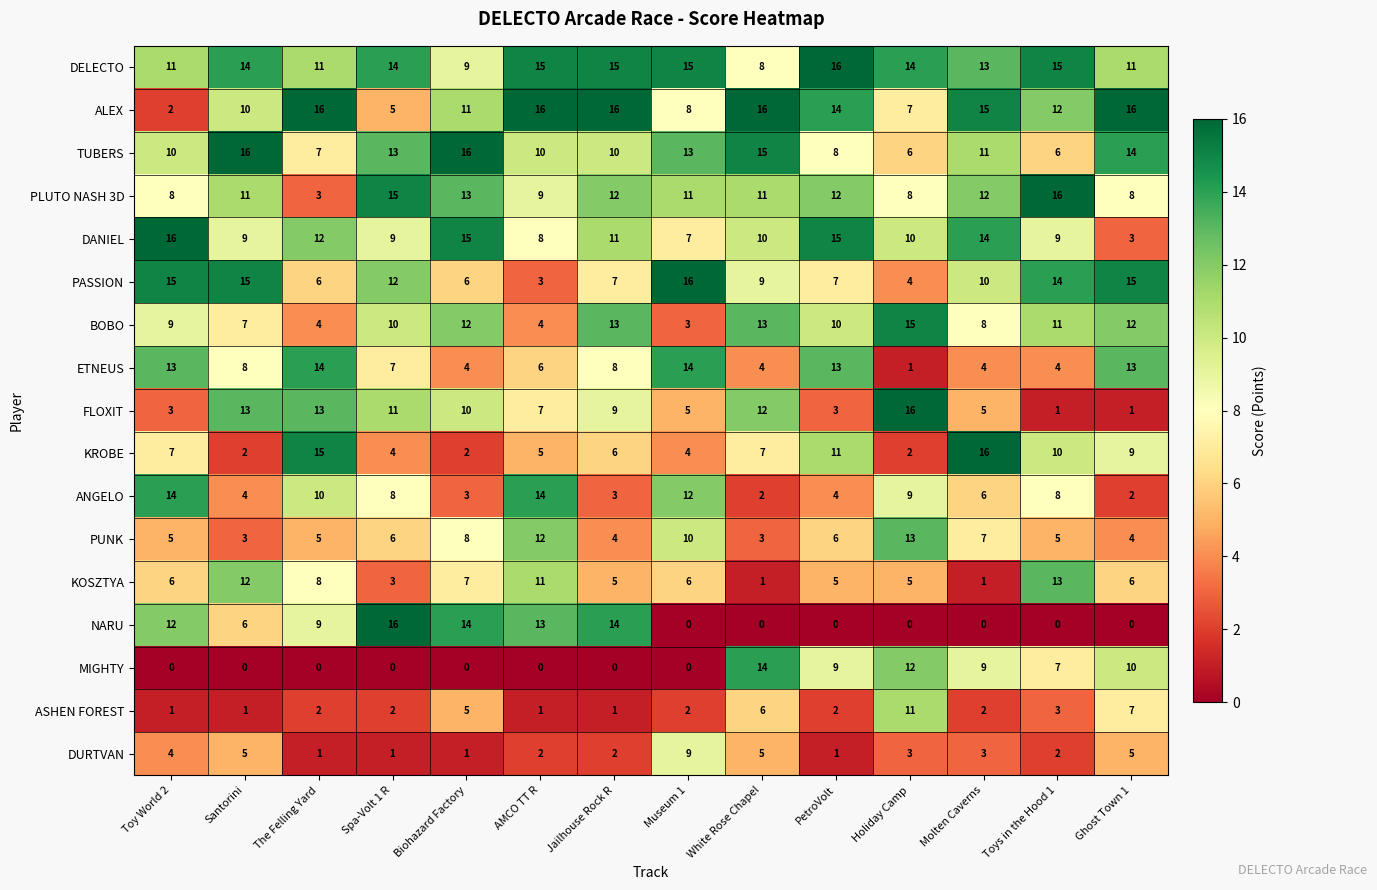

What is the spread (max minus min) of values at AMCO TT R?

16